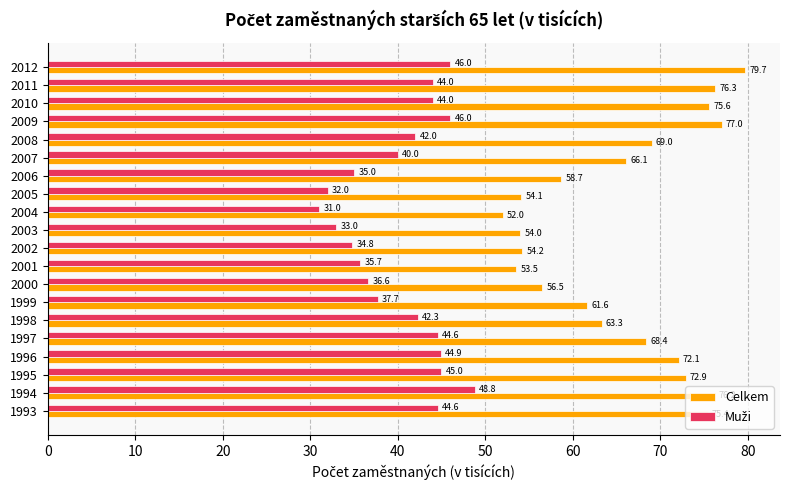

List the labels in order of Celkem value, smallest first.

2004, 2001, 2003, 2005, 2002, 2000, 2006, 1999, 1998, 2007, 1997, 2008, 1996, 1995, 1993, 2010, 1994, 2011, 2009, 2012